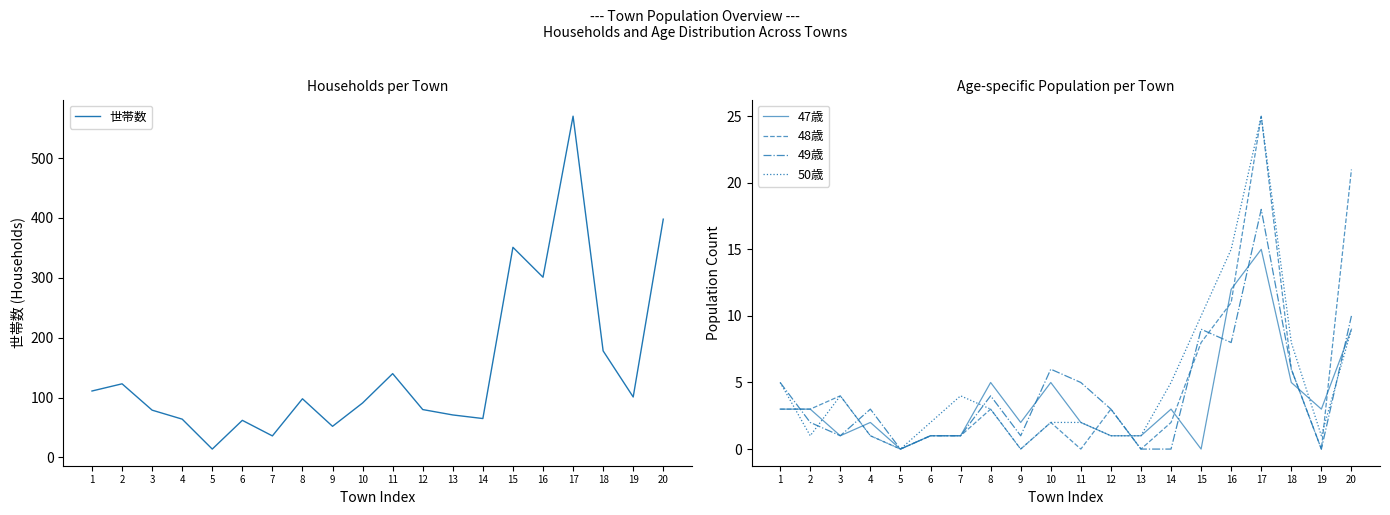

At which category is the sum across all series the highest?

17